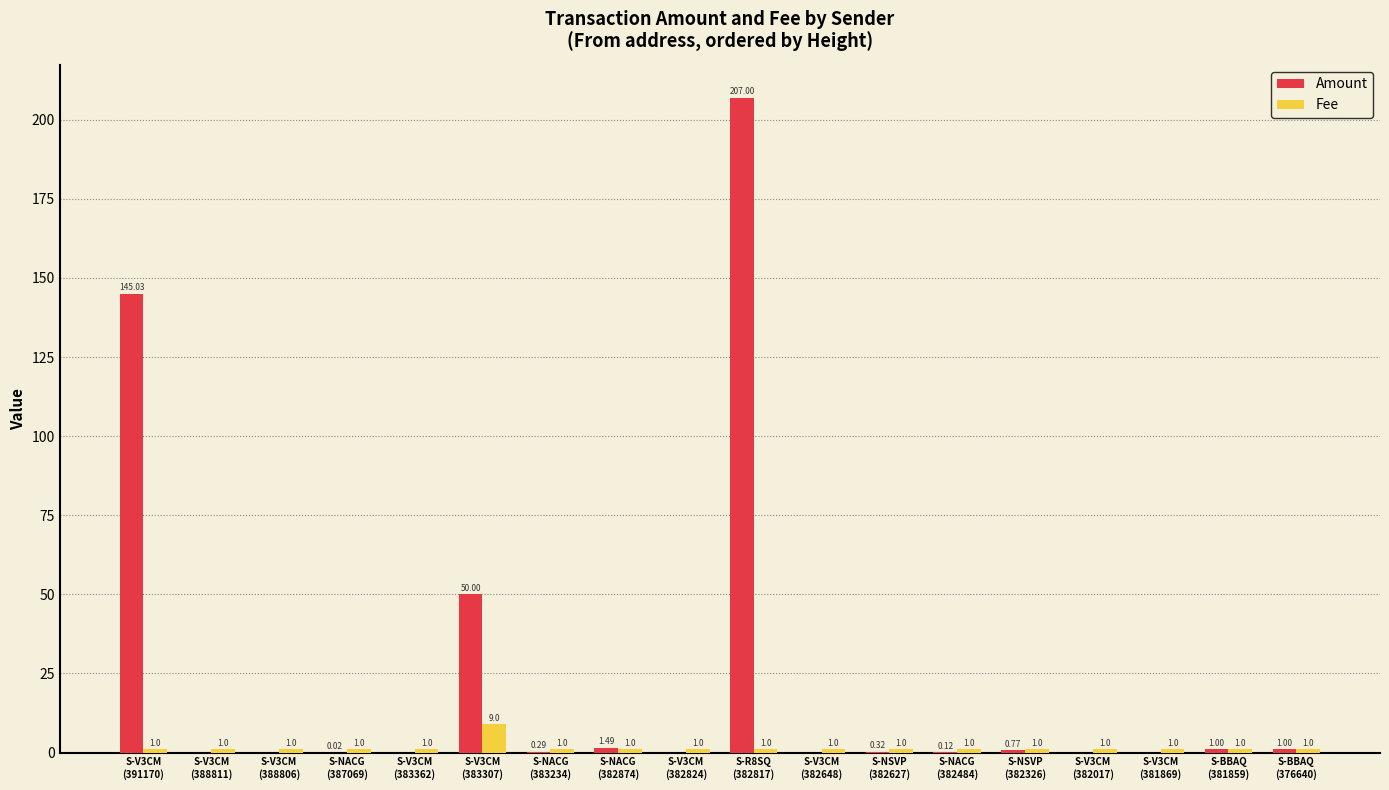

What is the approximate value of Fee at S-NACG
(383234)?

1.0